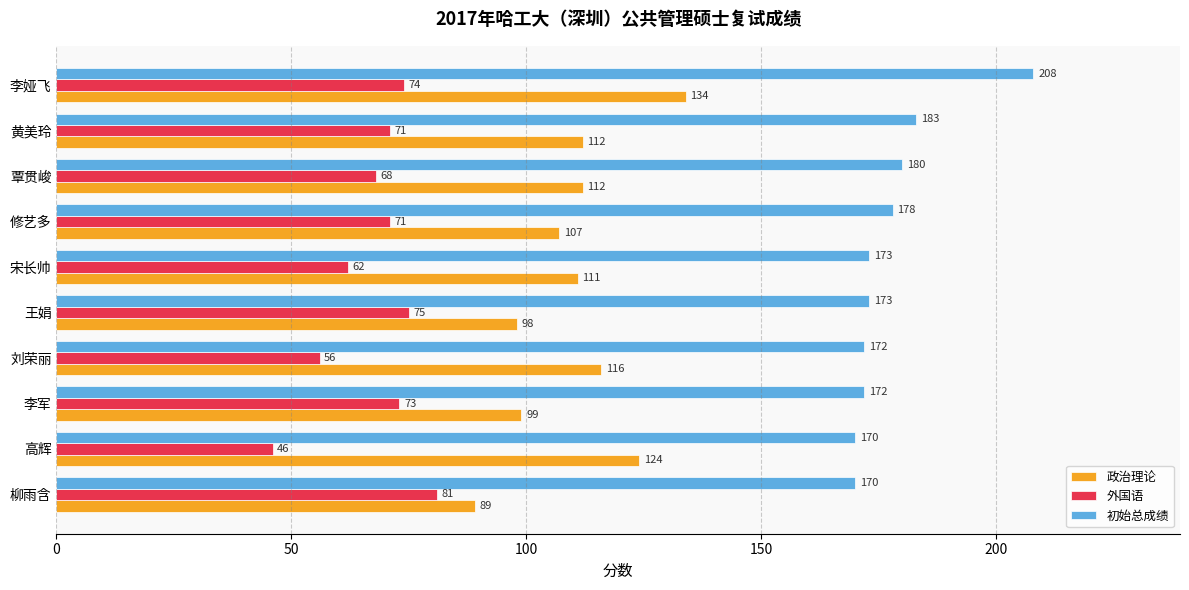

What is the spread (max minus min) of values at 李军?

99